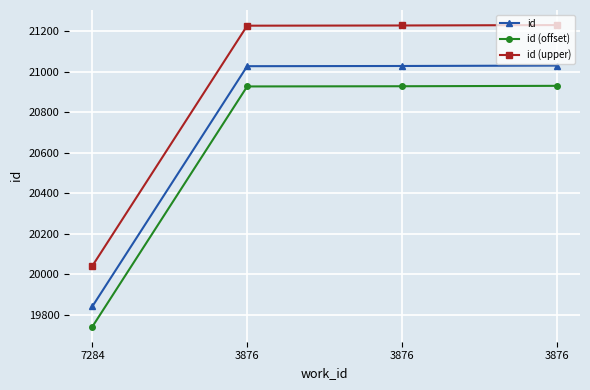

Which category has the lowest value across all series?

7284